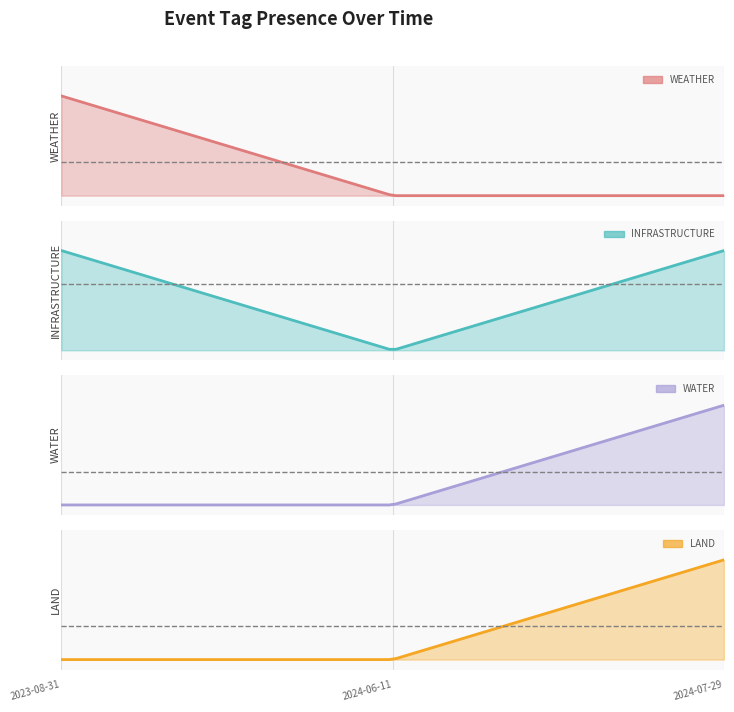

True or false: WEATHER has a value of 0 at 2024-07-29.

True